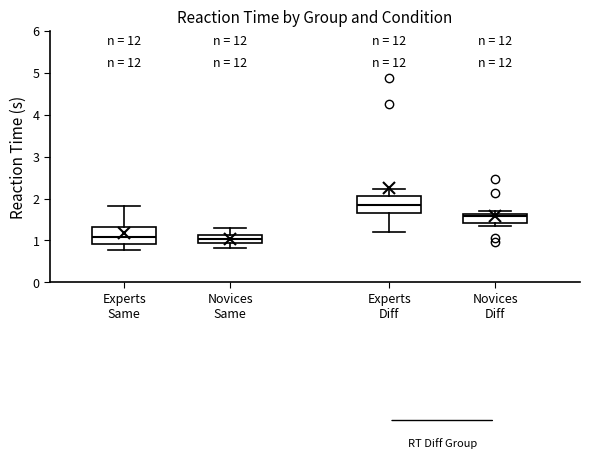

Where does the upper whisker of the box for Novices Same end on the y-axis? The values are not printed on the chart, so give them approximately, as read against the axis.

1.3